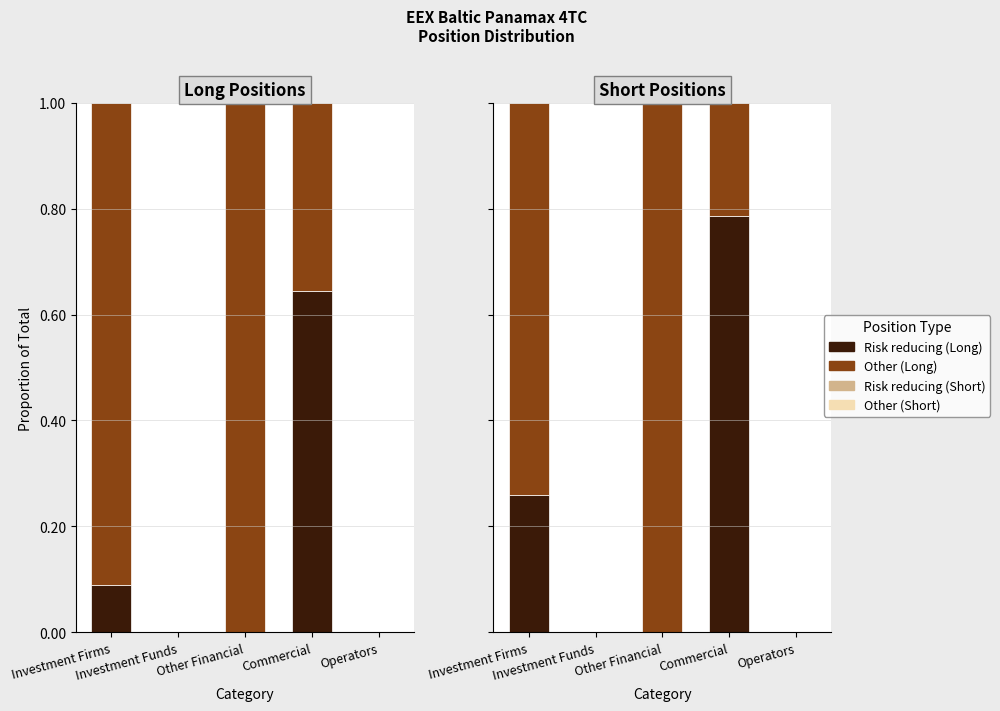

Rank the series at Operators from lowest to highest value.

Risk reducing (Long), Other (Long), Risk reducing (Short), Other (Short)